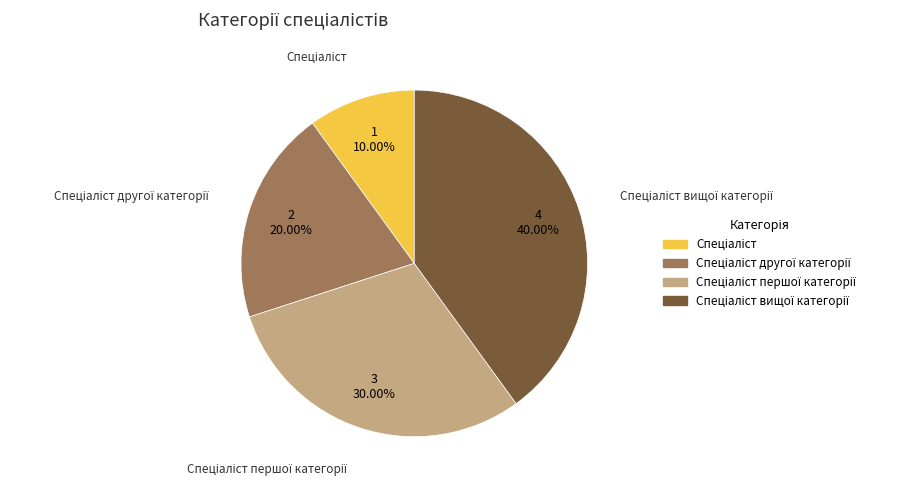

To the nearest percent, what is the average slice percentage?

25%